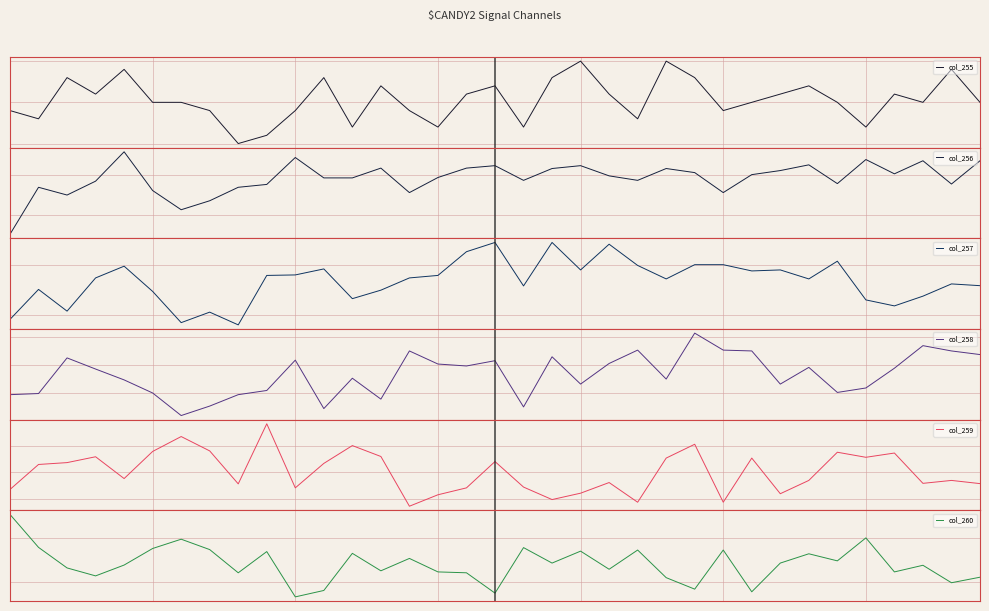

Reading right to left, extract all data points from this chart.

col_255: 34=5	33=9	32=5	31=6	30=2	29=5	28=7	27=6	26=5	25=4	24=8	23=10	22=3	21=6	20=10	19=8	18=2	17=7	16=6	15=2	14=4	13=7	12=2	11=8	10=4	9=1	8=0	7=4	6=5	5=5	4=9	3=6	2=8	1=3	0=4
col_256: 34=834	33=777	32=834	31=802	30=837	29=778	28=824	27=810	26=800	25=756	24=805	23=815	22=786	21=797	20=822	19=815	18=786	17=822	16=816	15=793	14=756	13=816	12=792	11=792	10=842	9=776	8=769	7=736	6=714	5=761	4=856	3=784	2=750	1=769	0=654
col_257: 34=3319	33=3326	32=3277	31=3238	30=3262	29=3417	28=3346	27=3382	26=3378	25=3403	24=3403	23=3346	22=3400	21=3485	20=3382	19=3492	18=3318	17=3492	16=3455	15=3360	14=3350	13=3301	12=3267	11=3386	10=3362	9=3360	8=3162	7=3213	6=3171	5=3296	4=3397	3=3350	2=3217	1=3304	0=3184
col_258: 34=6837	33=6850	32=6869	31=6788	30=6717	29=6701	28=6791	27=6731	26=6850	25=6853	24=6914	23=6749	22=6853	21=6805	20=6731	19=6829	18=6649	17=6815	16=6796	15=6803	14=6850	13=6677	12=6752	11=6643	10=6817	9=6708	8=6693	7=6652	6=6618	5=6699	4=6746	3=6785	2=6825	1=6697	0=6693
col_259: 34=7157	33=7169	32=7158	31=7272	30=7256	29=7275	28=7169	27=7119	26=7253	25=7087	24=7305	23=7253	22=7087	21=7161	20=7121	19=7097	18=7144	17=7240	16=7141	15=7115	14=7072	13=7259	12=7300	11=7233	10=7141	9=7382	8=7156	7=7280	6=7334	5=7278	4=7176	3=7258	2=7236	1=7229	0=7135
col_260: 34=5021	33=4996	32=5075	31=5045	30=5199	29=5095	28=5127	27=5085	26=4955	25=5144	24=4967	23=5019	22=5144	21=5057	20=5139	19=5085	18=5155	17=4949	16=5041	15=5045	14=5106	13=5050	12=5129	11=4961	10=4932	9=5137	8=5041	7=5146	6=5193	5=5151	4=5076	3=5027	2=5063	1=5156	0=5305